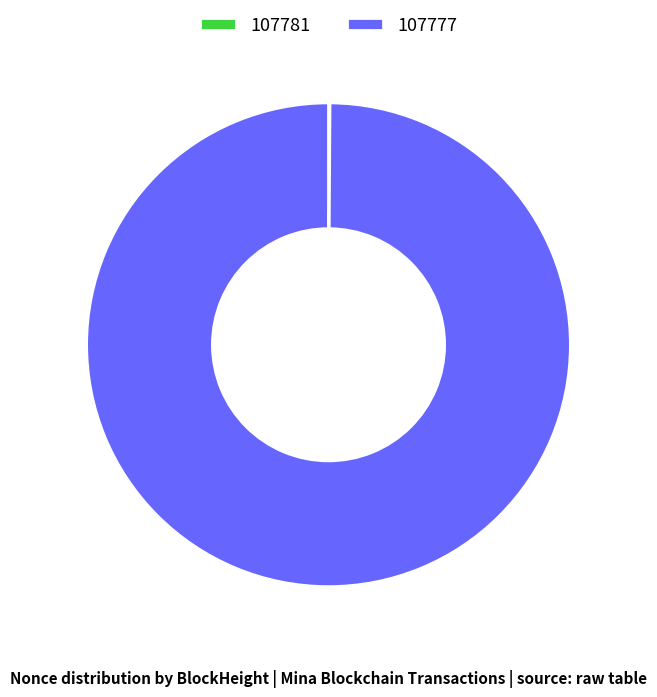

Does any single category account for the majority?

Yes